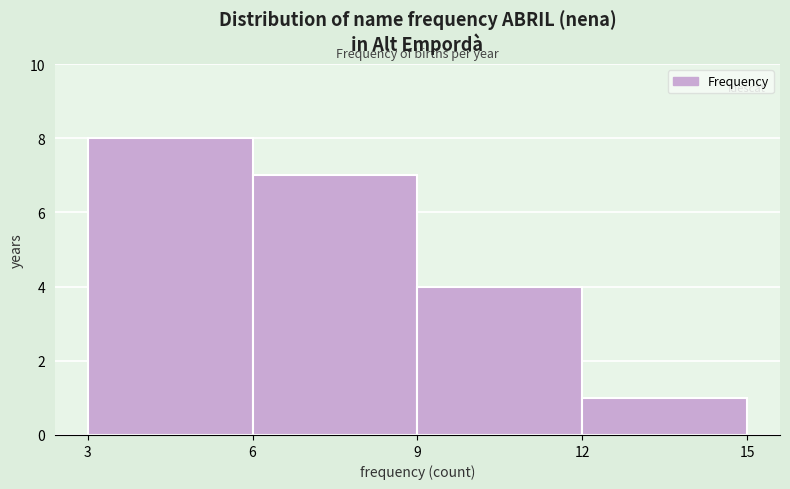

What is the height of the bar covering 9 to 12 on the x-axis? The values are not printed on the chart, so give them approximately, as read against the axis.

4